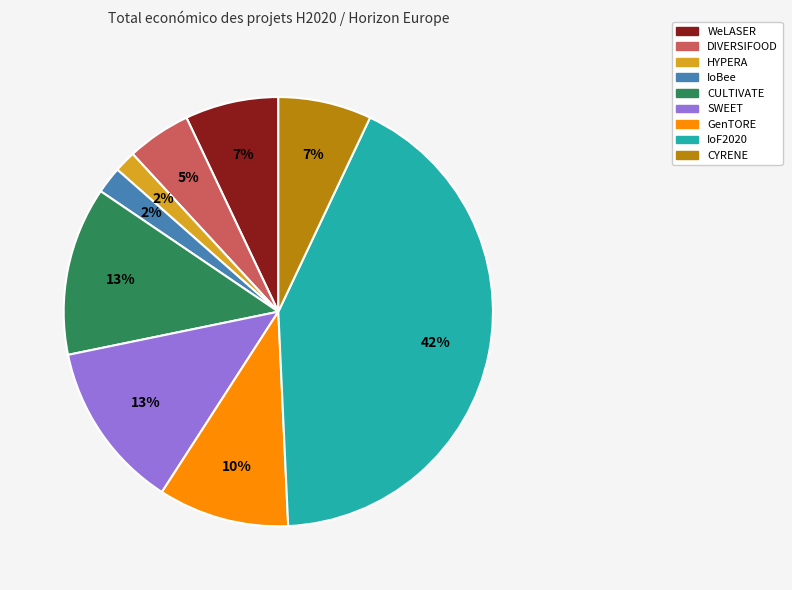

Between HYPERA and WeLASER, which is larger?

WeLASER